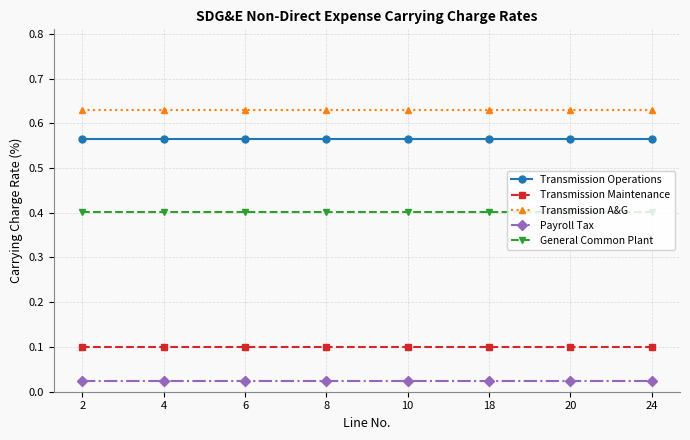

What is the maximum value for General Common Plant?

0.4